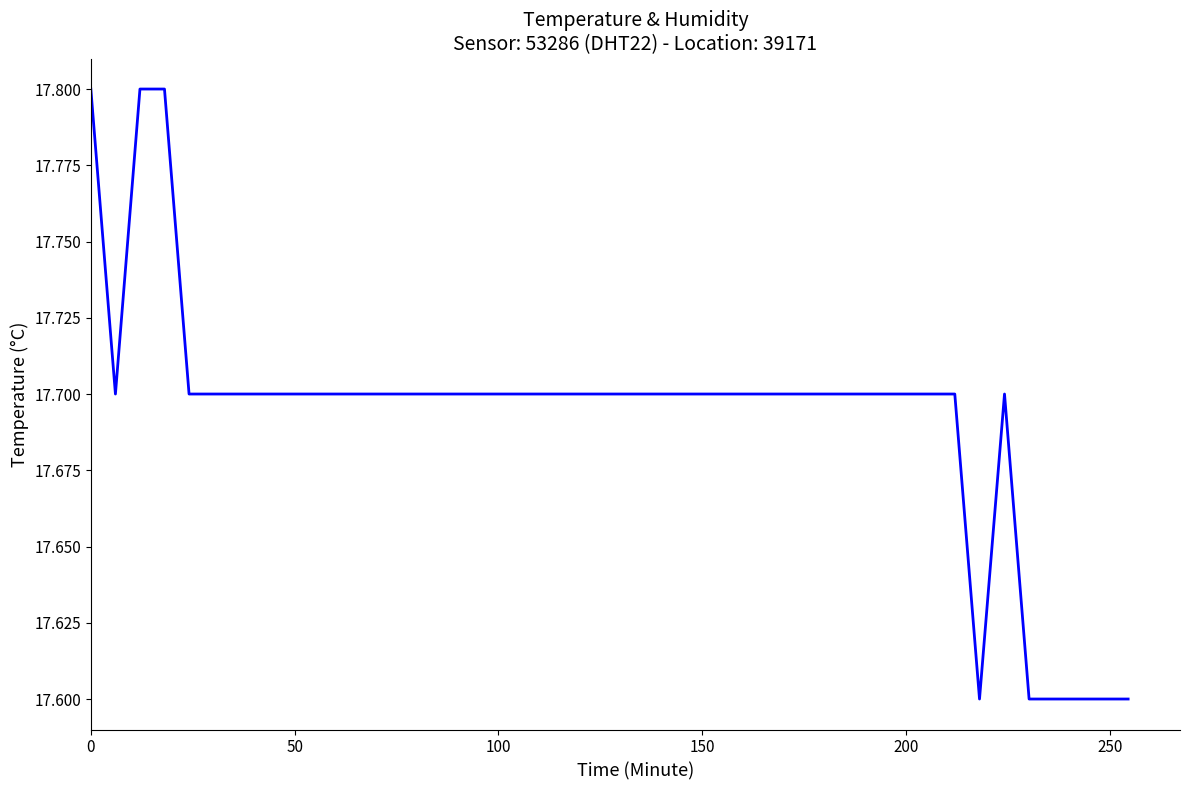

What is the maximum value shown in the chart?

17.8